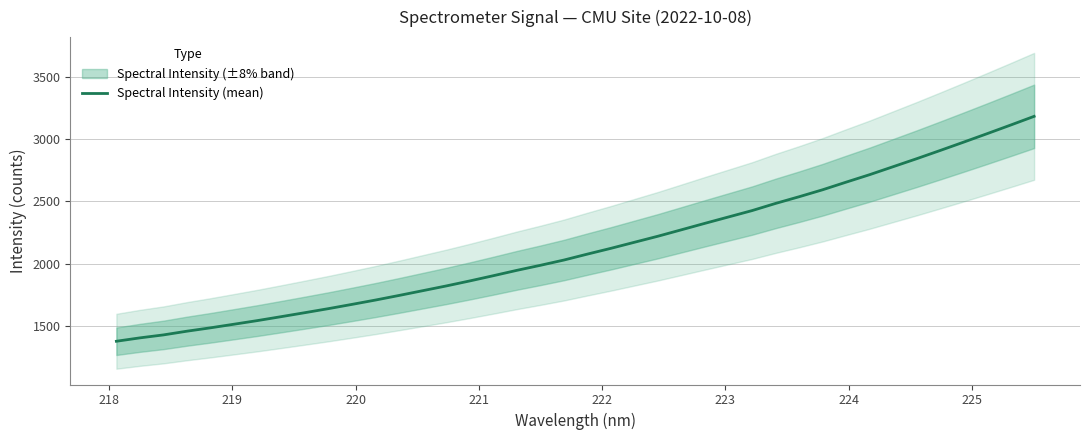

How many data points are above 2076?

20